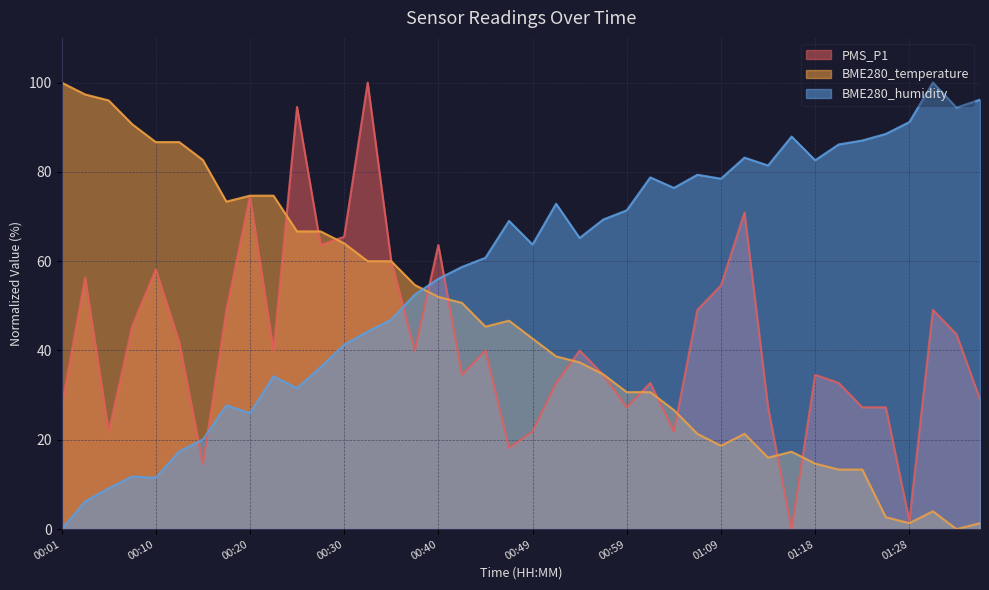

Reading right to left, list all the values displayed in this chart.

PMS_P1: 01:36=29.1	01:33=43.6	01:31=49.1	01:28=1.8	01:26=27.3	01:23=27.3	01:21=32.7	01:18=34.5	01:16=0.0	01:14=27.3	01:11=70.9	01:09=54.5	01:06=49.1	01:04=21.8	01:01=32.7	00:59=27.3	00:57=34.5	00:54=40.0	00:52=32.7	00:49=21.8	00:47=18.2	00:44=40.0	00:42=34.5	00:40=63.6	00:37=40.0	00:35=60.0	00:32=100.0	00:30=65.5	00:27=63.6	00:25=94.5	00:23=40.0	00:20=74.5	00:18=49.1	00:15=14.5	00:13=41.8	00:10=58.2	00:08=45.5	00:06=21.8	00:03=56.4	00:01=27.3
BME280_temperature: 01:36=1.3	01:33=0.0	01:31=4.0	01:28=1.3	01:26=2.7	01:23=13.3	01:21=13.3	01:18=14.7	01:16=17.3	01:14=16.0	01:11=21.3	01:09=18.7	01:06=21.3	01:04=26.7	01:01=30.7	00:59=30.7	00:57=34.7	00:54=37.3	00:52=38.7	00:49=42.7	00:47=46.7	00:44=45.3	00:42=50.7	00:40=52.0	00:37=54.7	00:35=60.0	00:32=60.0	00:30=64.0	00:27=66.7	00:25=66.7	00:23=74.7	00:20=74.7	00:18=73.3	00:15=82.7	00:13=86.7	00:10=86.7	00:08=90.7	00:06=96.0	00:03=97.3	00:01=100.0
BME280_humidity: 01:36=96.2	01:33=94.4	01:31=100.0	01:28=91.2	01:26=88.5	01:23=87.0	01:21=86.1	01:18=82.6	01:16=87.9	01:14=81.4	01:11=83.2	01:09=78.5	01:06=79.4	01:04=76.4	01:01=78.8	00:59=71.4	00:57=69.3	00:54=65.2	00:52=72.9	00:49=63.7	00:47=69.0	00:44=60.8	00:42=58.7	00:40=56.0	00:37=52.5	00:35=46.9	00:32=44.2	00:30=41.3	00:27=36.3	00:25=31.6	00:23=34.2	00:20=26.0	00:18=27.7	00:15=20.1	00:13=17.4	00:10=11.5	00:08=11.8	00:06=9.1	00:03=6.2	00:01=0.0